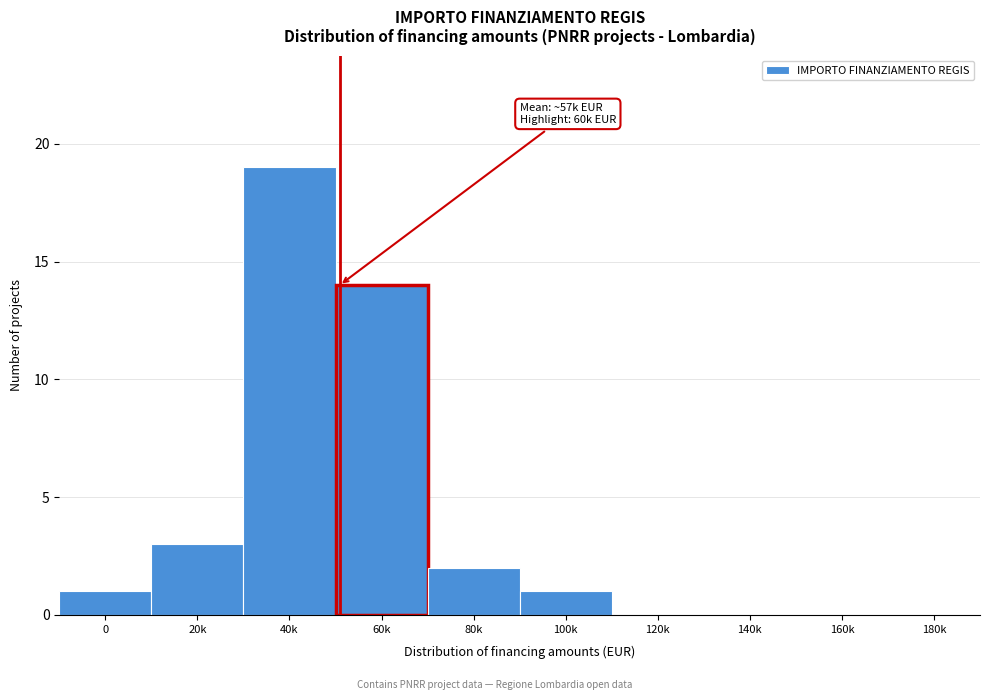

Reading left to right, extract all data points from this chart.

0=1	20k=3	40k=19	60k=14	80k=2	100k=1	120k=0	140k=0	160k=0	180k=0